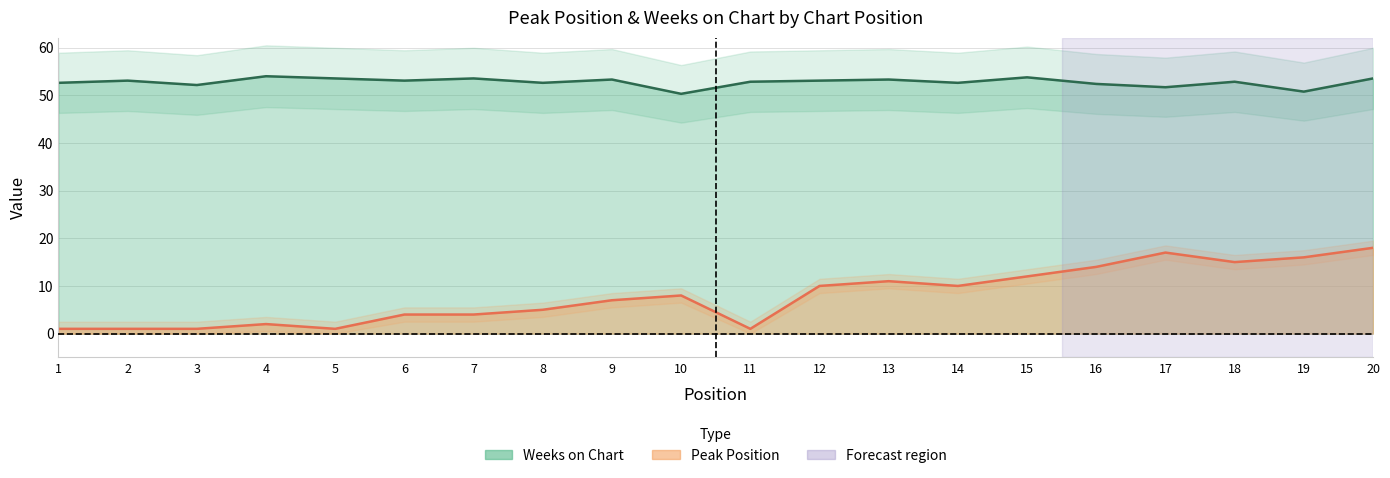

What is the lowest value of the Weeks on Chart series?

50.3